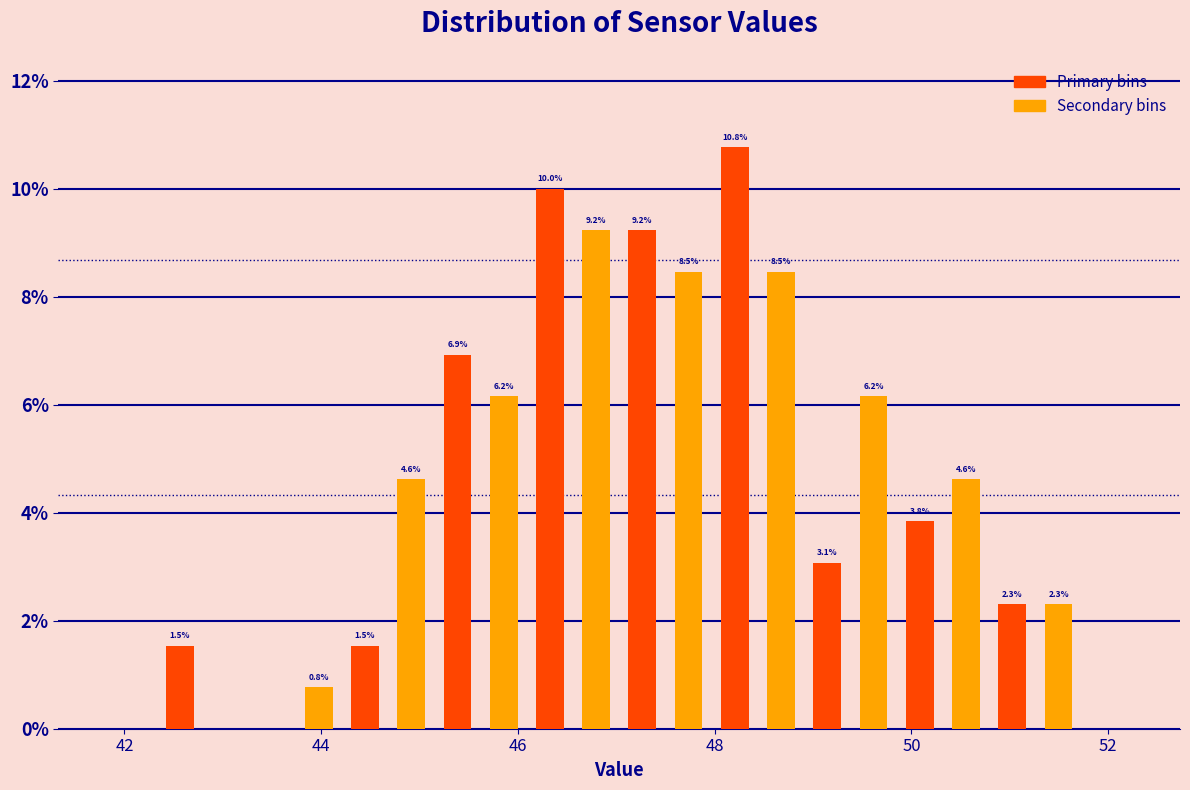

Read against the x-axis, roughly where is the centre of the tallest bar?

48.2